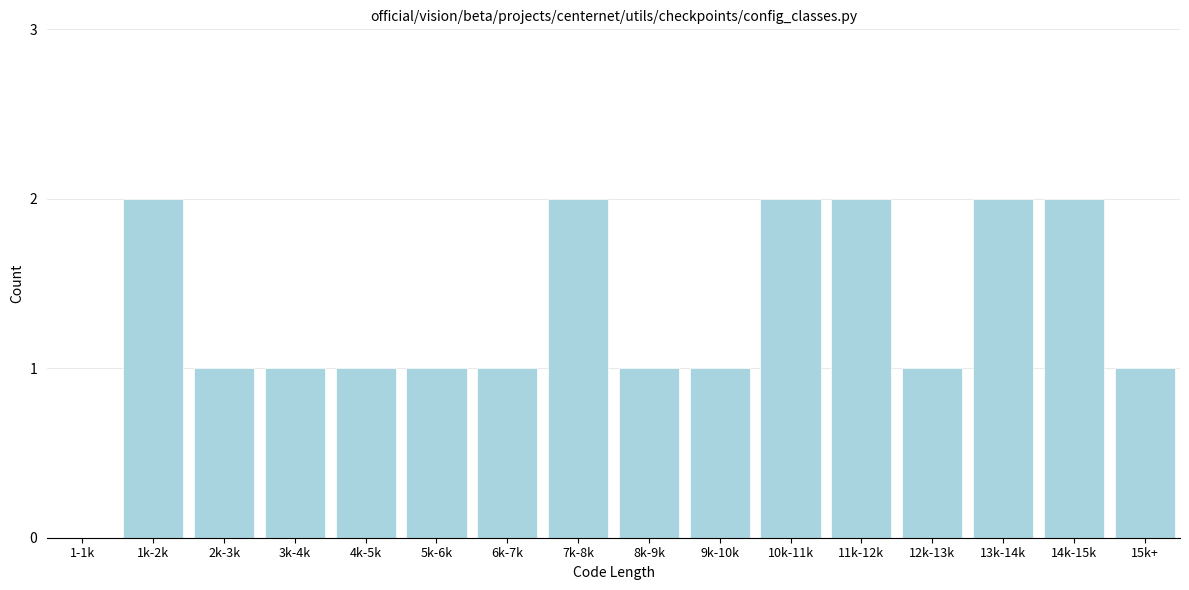

Reading left to right, transcribe all the data shown in this chart.

1-1k=0	1k-2k=2	2k-3k=1	3k-4k=1	4k-5k=1	5k-6k=1	6k-7k=1	7k-8k=2	8k-9k=1	9k-10k=1	10k-11k=2	11k-12k=2	12k-13k=1	13k-14k=2	14k-15k=2	15k+=1